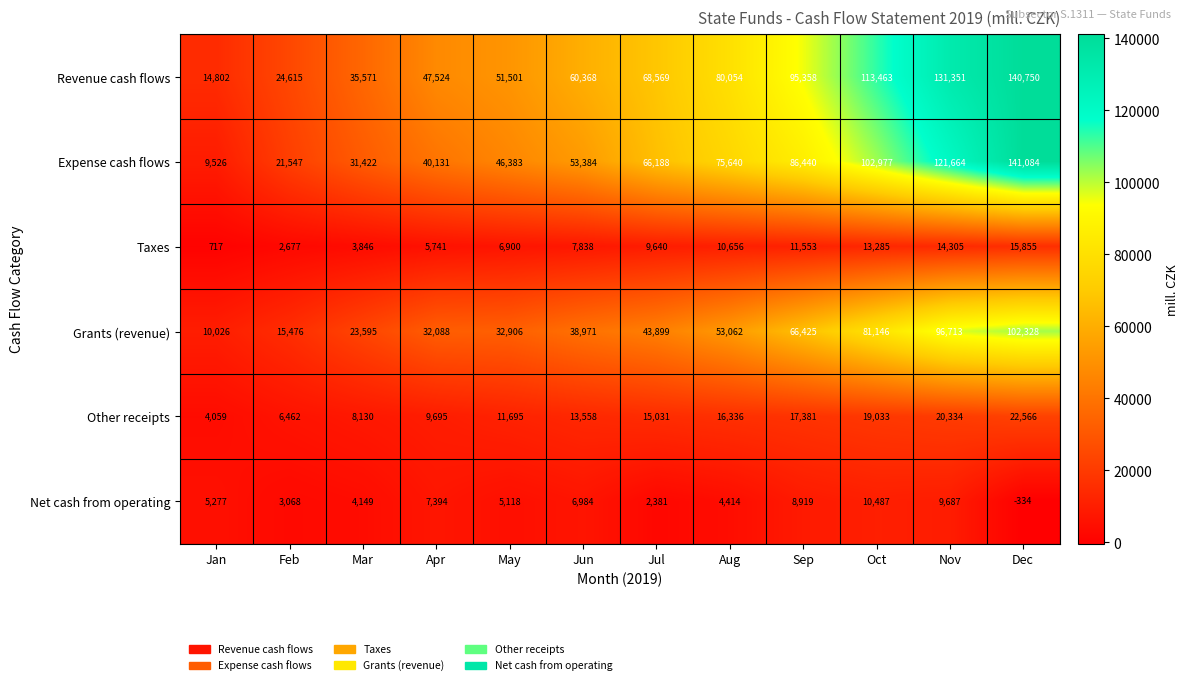

The value of Other receipts at Feb is 3702. True or false?

False